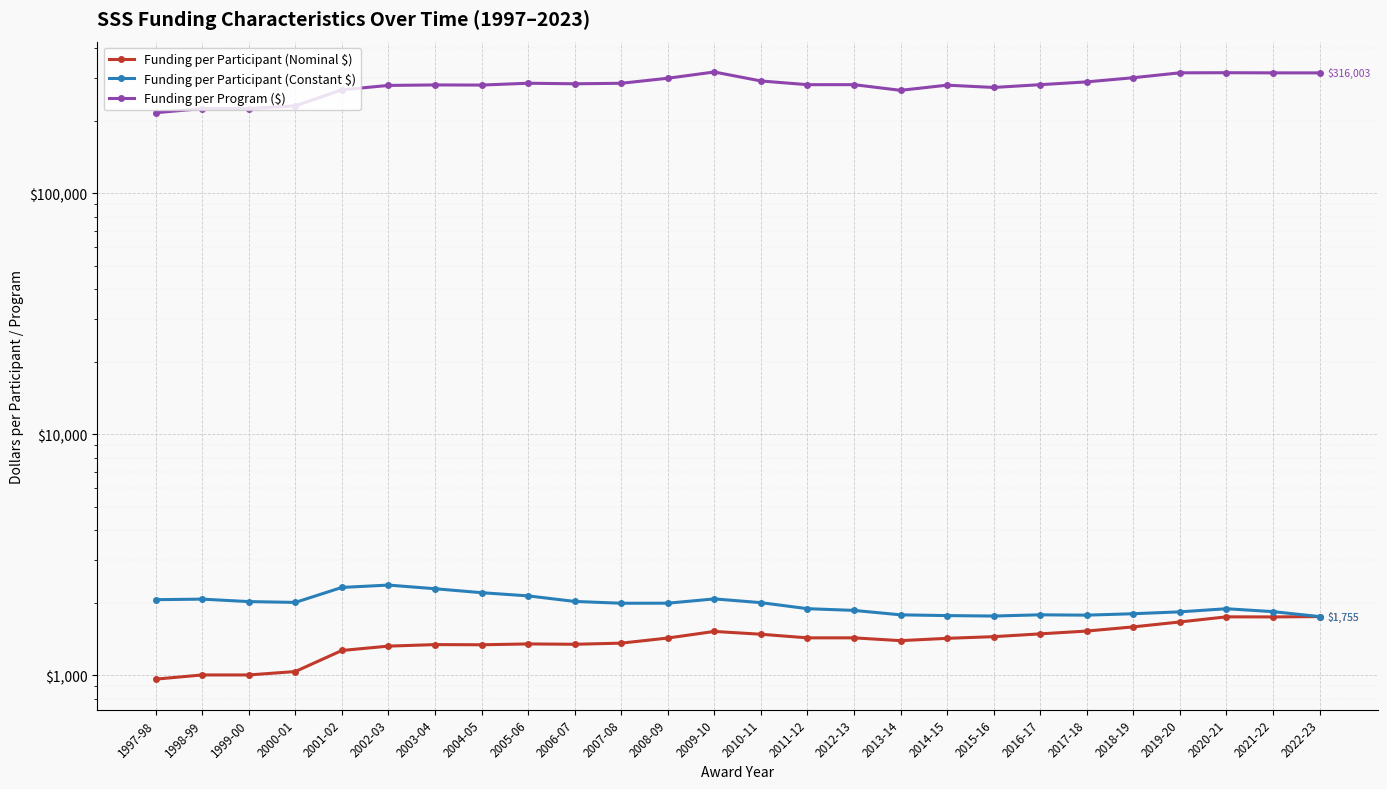

In Funding per Participant (Nominal $), how many points are lower than both neighbors (excluding endpoints)?

4